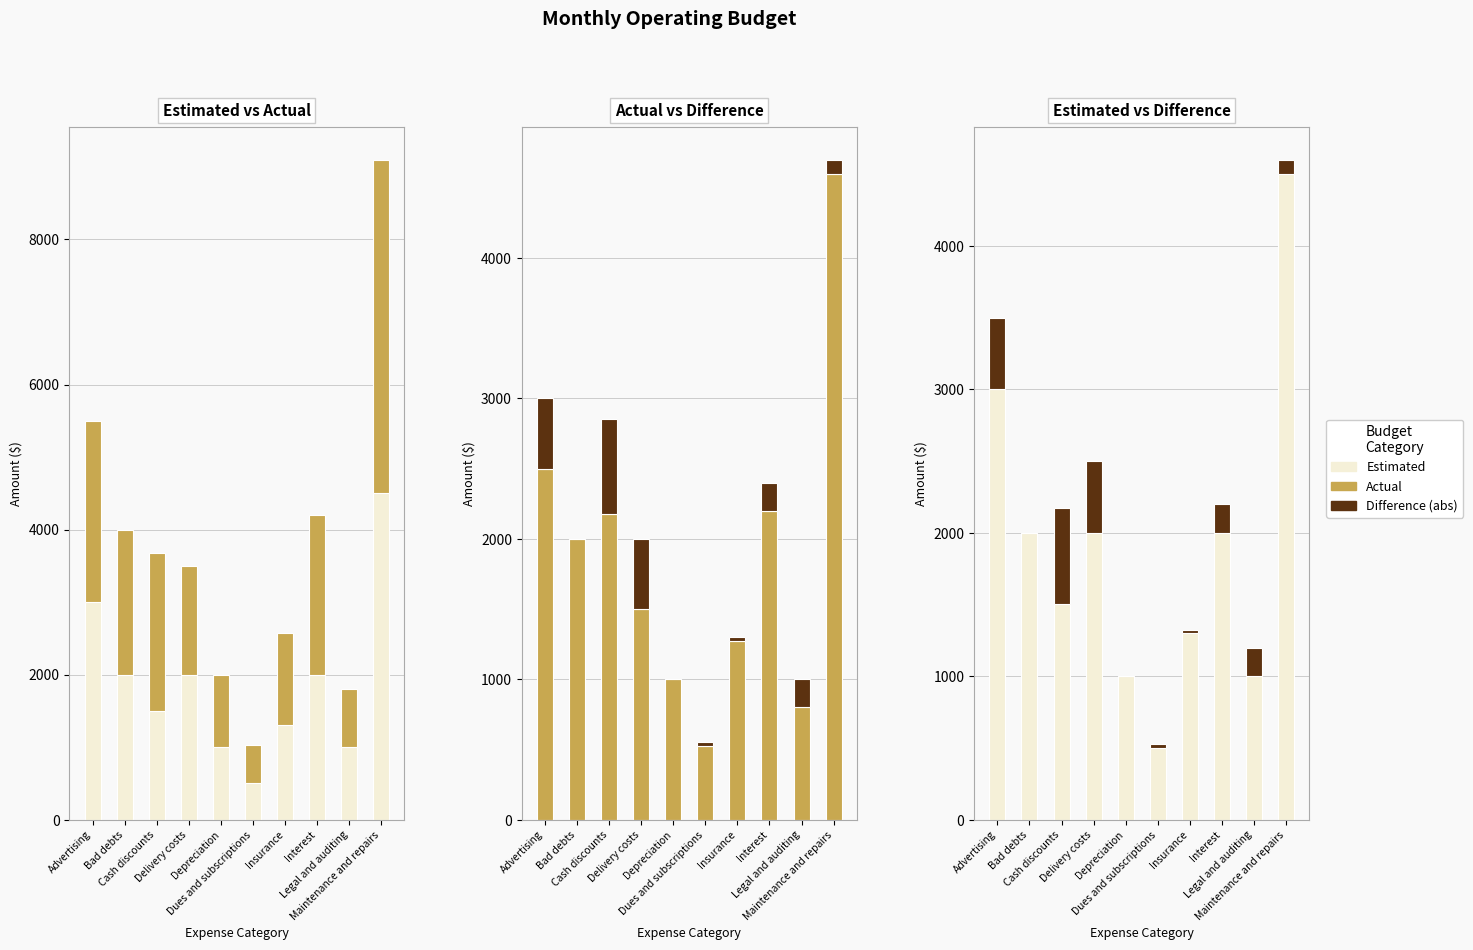

At which label is Actual closest to 2562?

Advertising